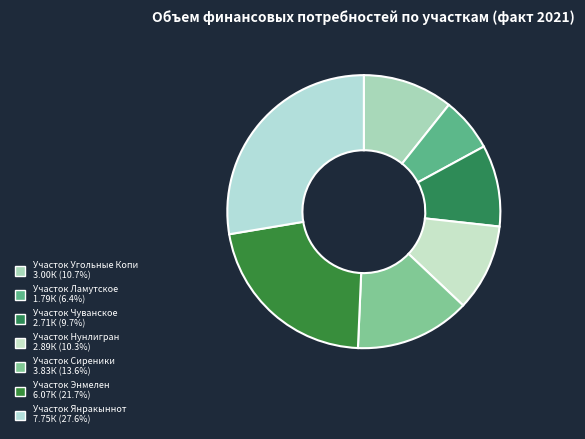

How much of the chart is everything except Участок Ламутское?

93.6%